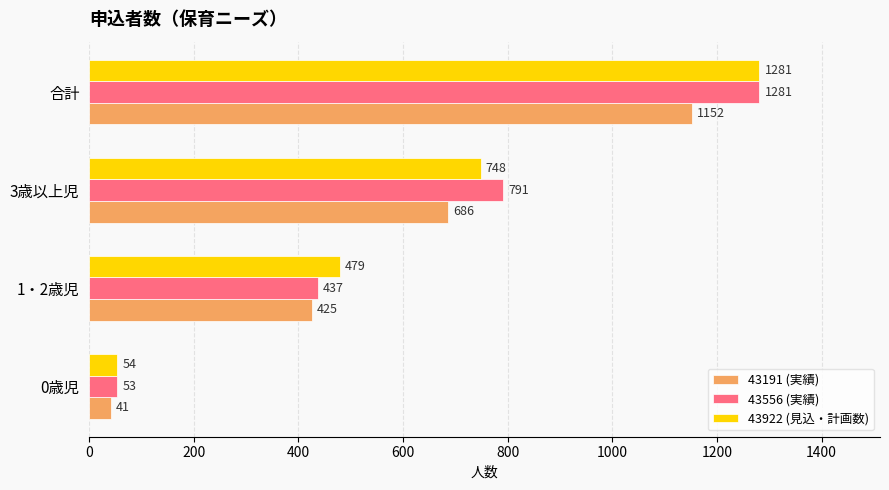

How many 43556 (実績) values are between 437 and 1281?

3